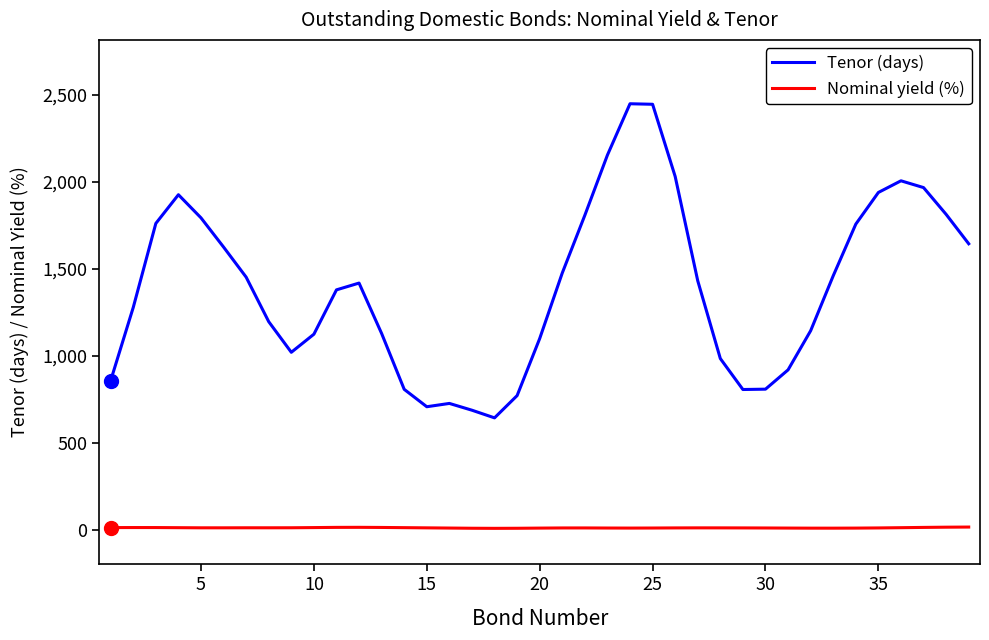

Which series has the largest total across all categories?

Tenor (days)